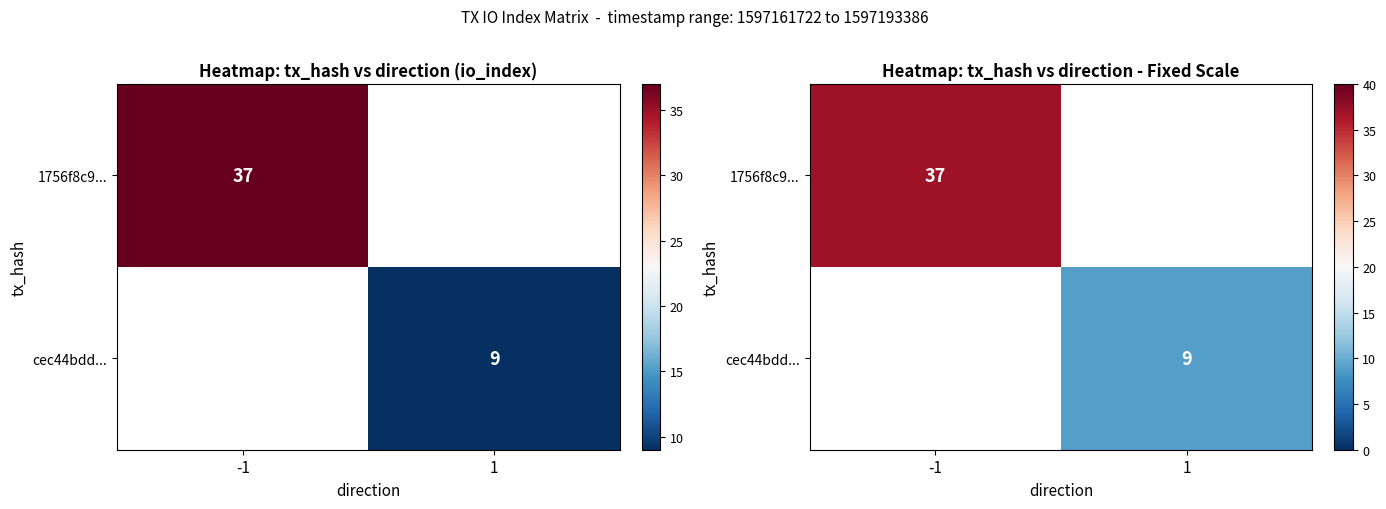

Which category has the highest value across all series?

-1